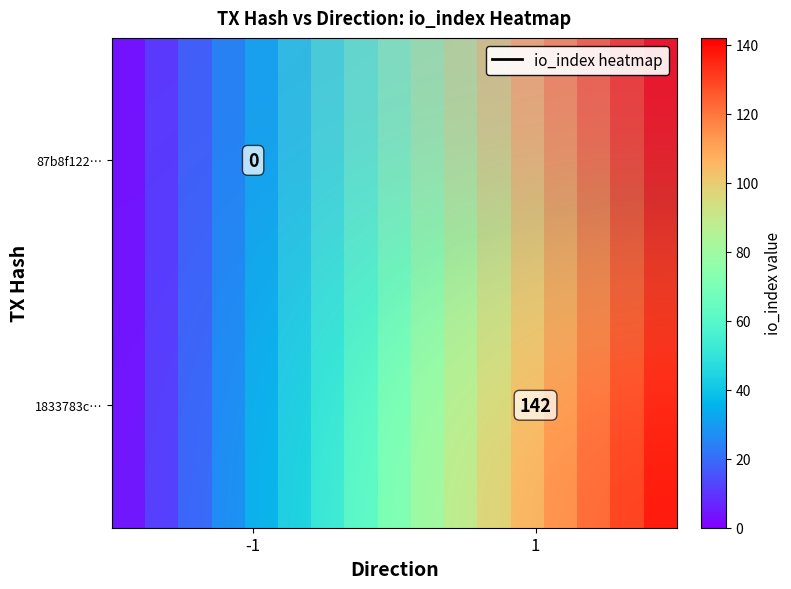

Between -1 and 1, which is larger?

-1